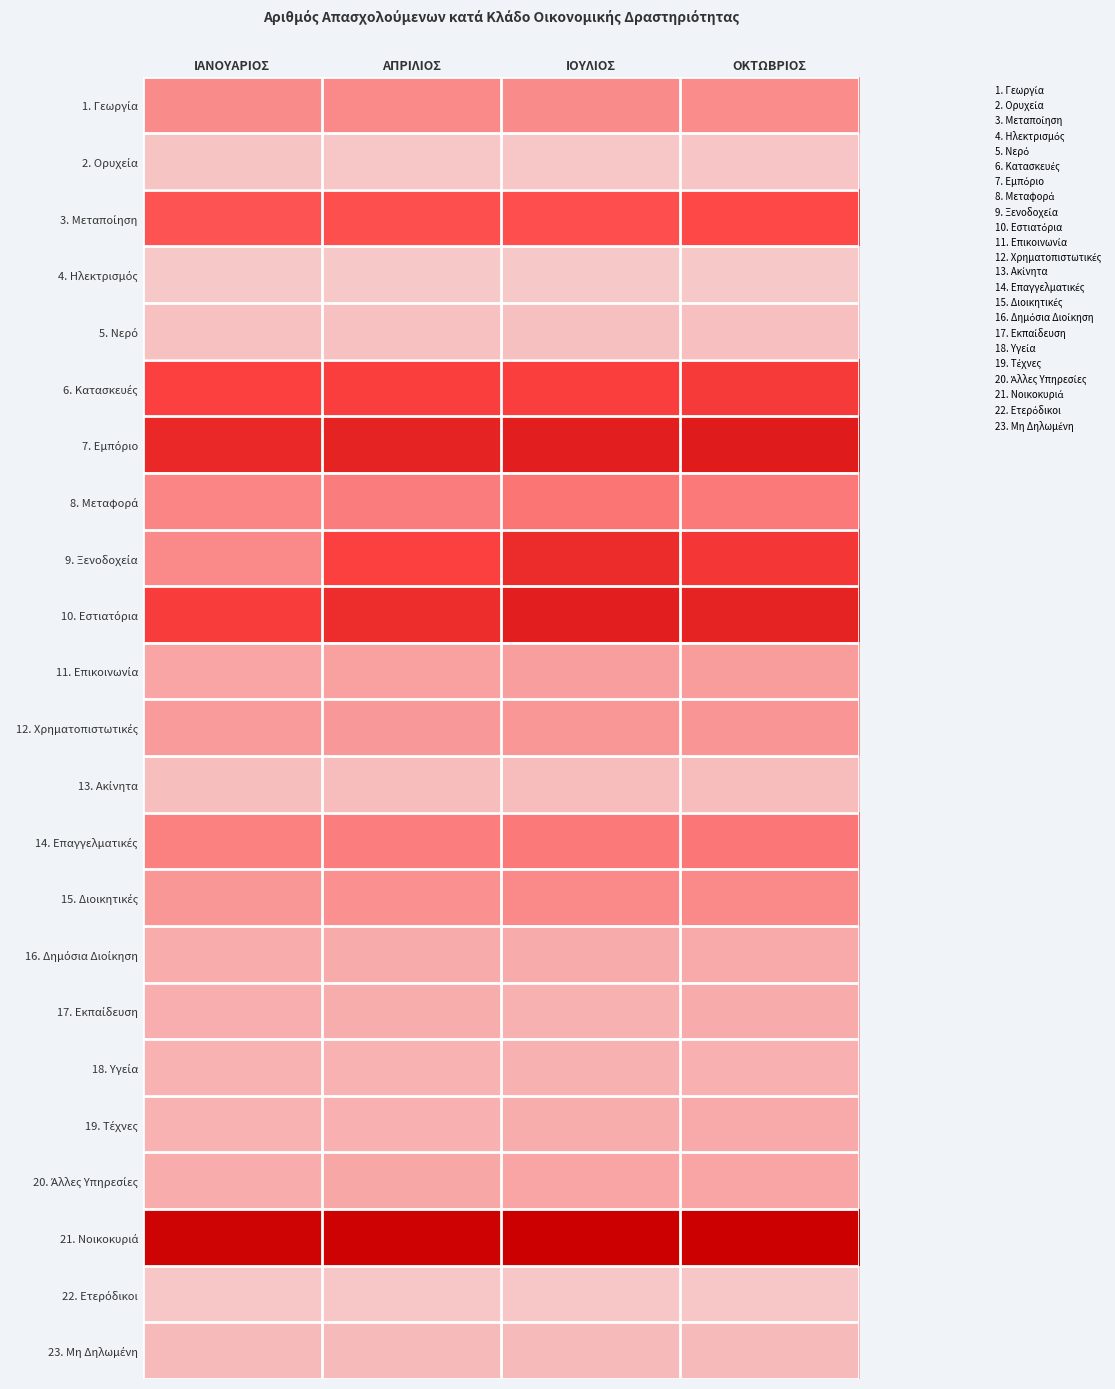

What is the spread (max minus min) of values at ΙΑΝΟΥΑΡΙΟΣ?

21779